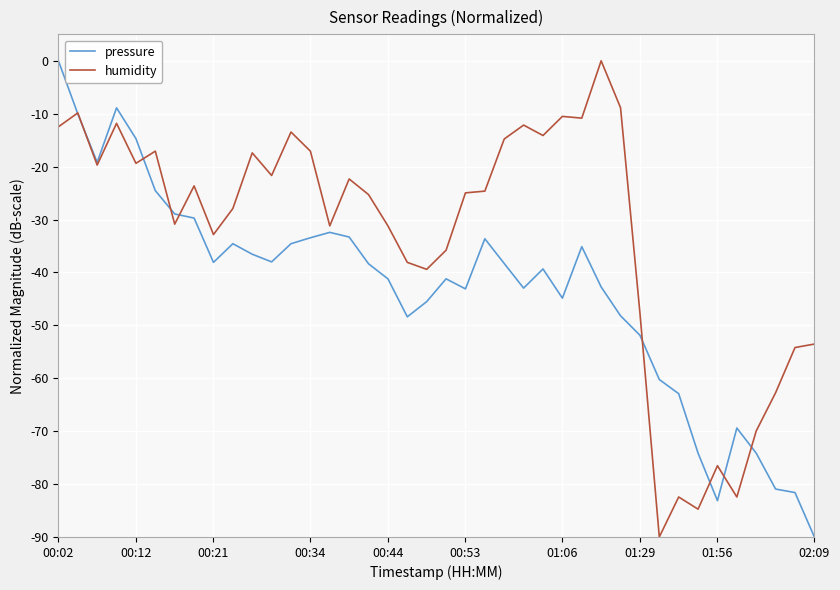

Count the number of categories in the chart.

40